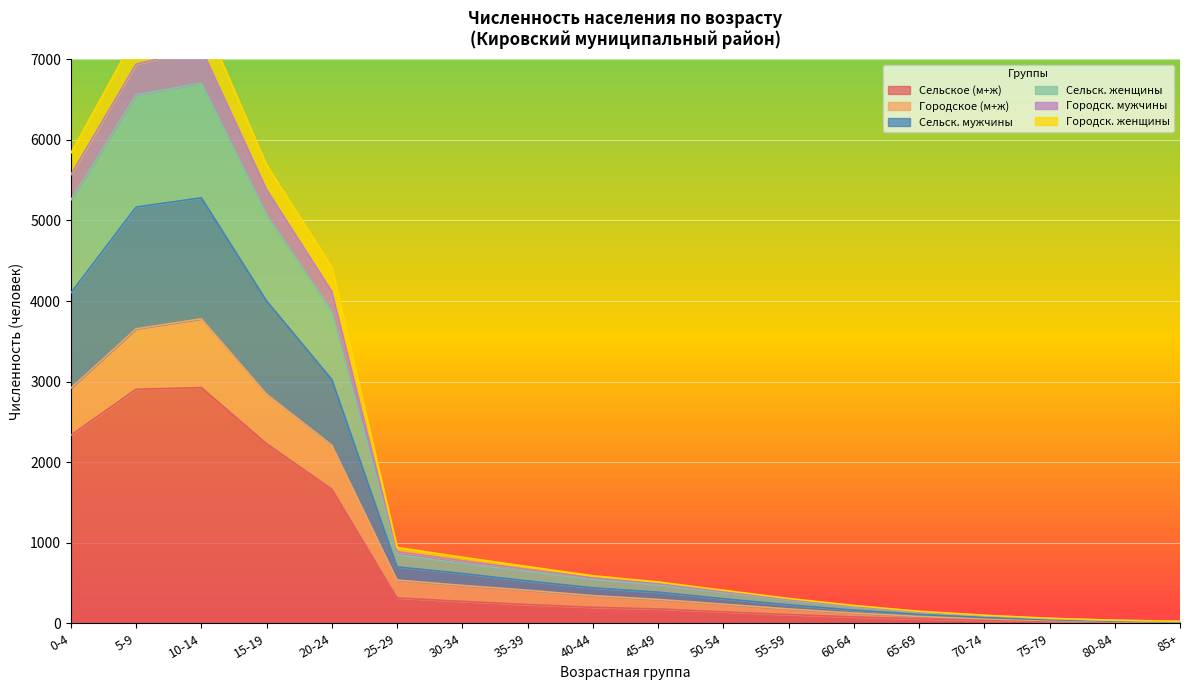

What is the label of the 9th point from the left?

40-44